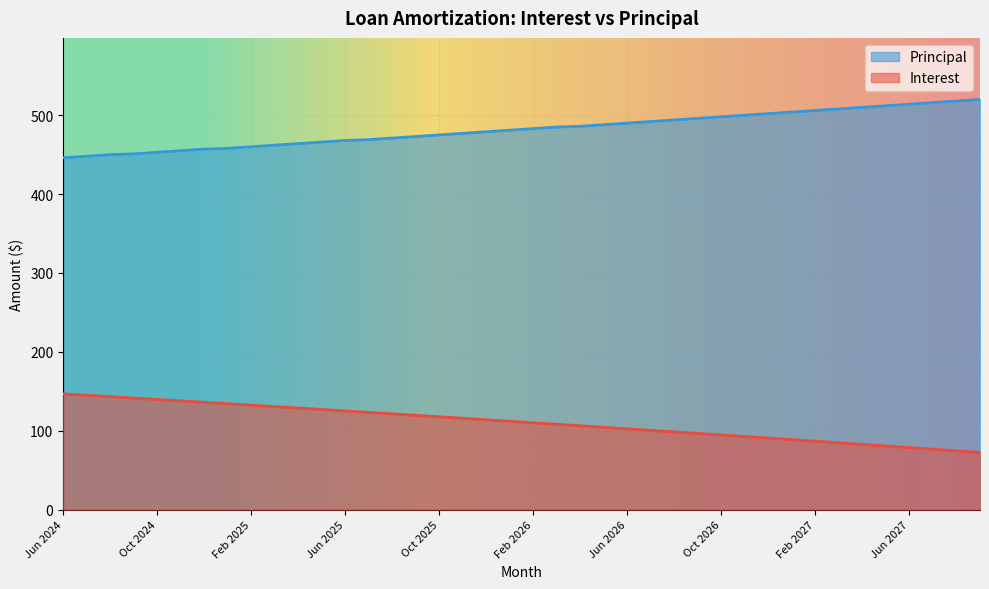

What is the spread (max minus min) of values at Jun 2025?

342.9